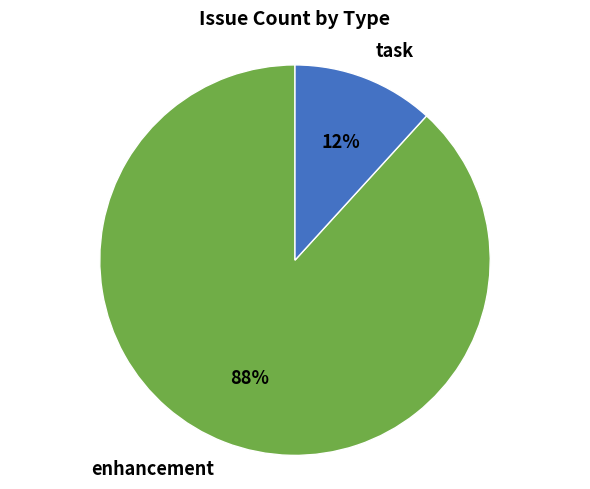

What is the largest slice in the pie chart?

enhancement